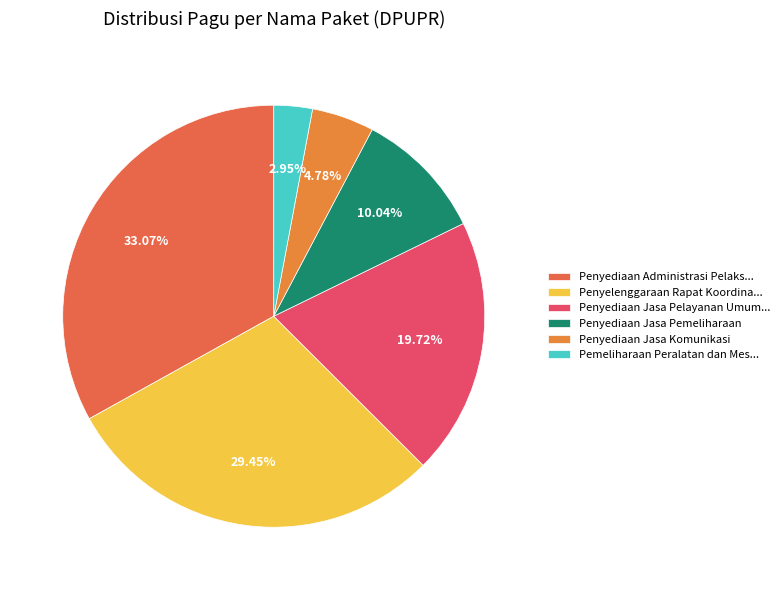

How many slices are in this pie chart?

6